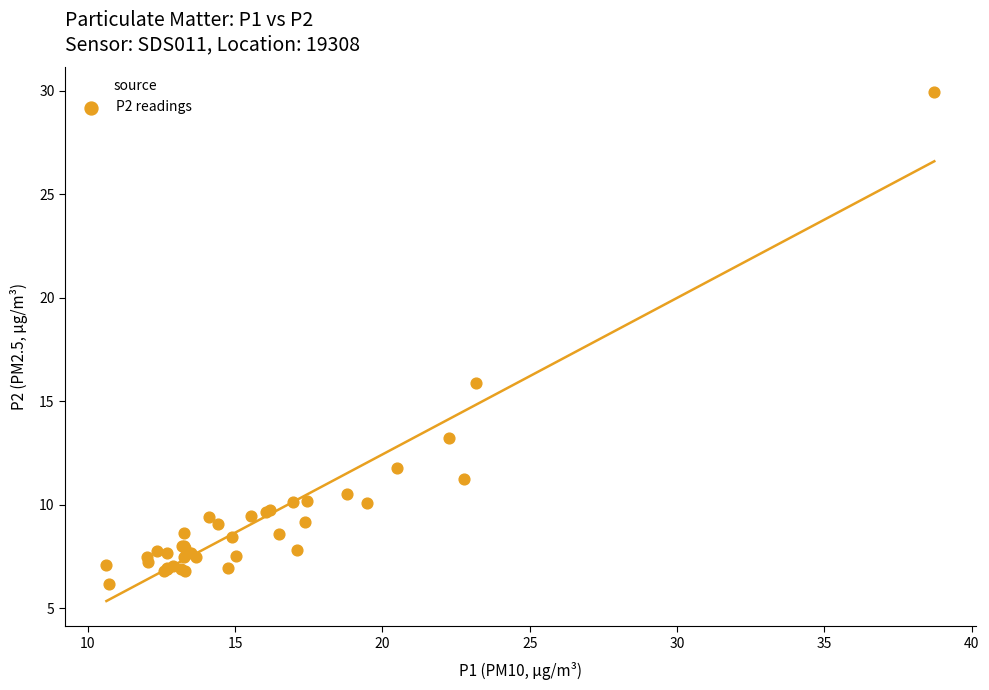

What Y value in the scatter plot is closest to 18?

15.9